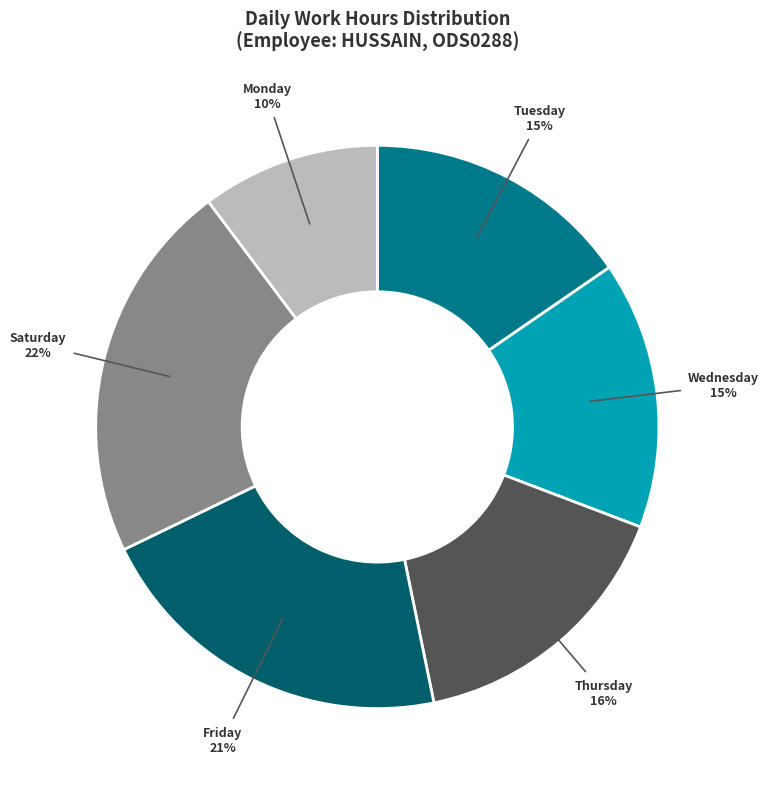

The Wednesday slice represents 9% of the pie. True or false?

False